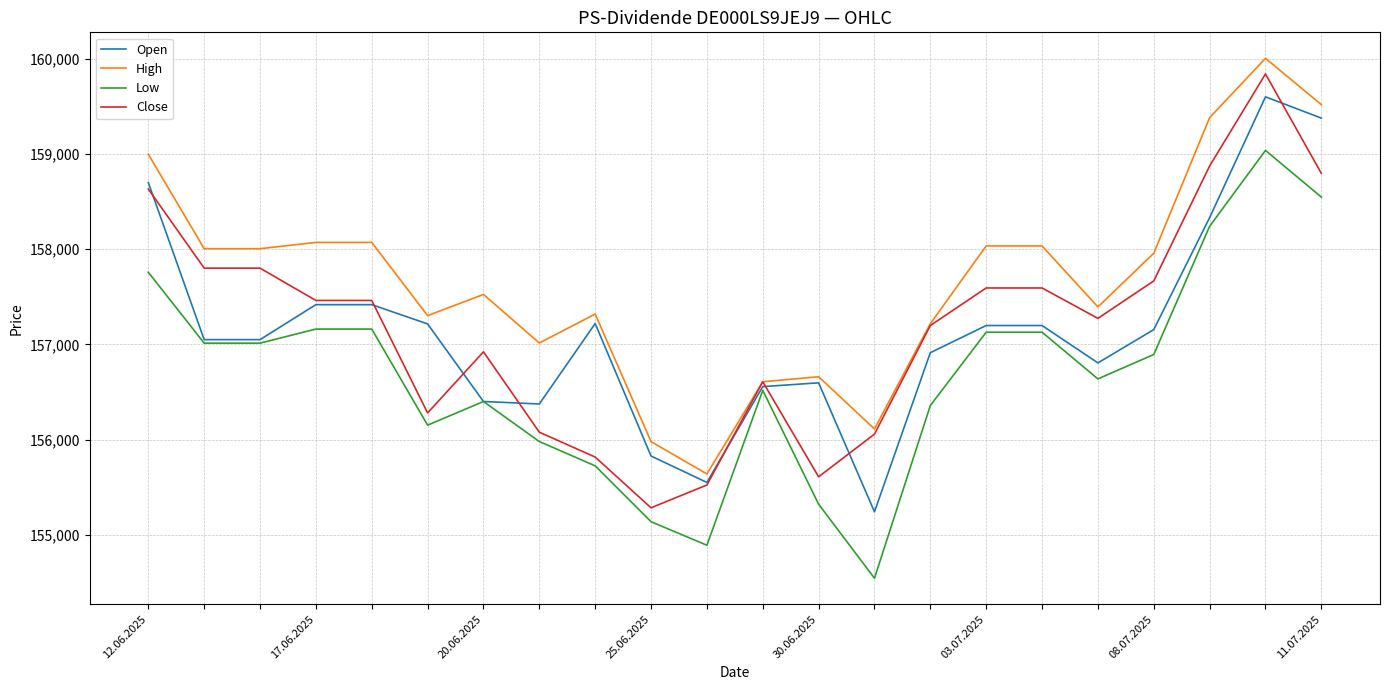

What are all the series names shown in the legend?

Open, High, Low, Close